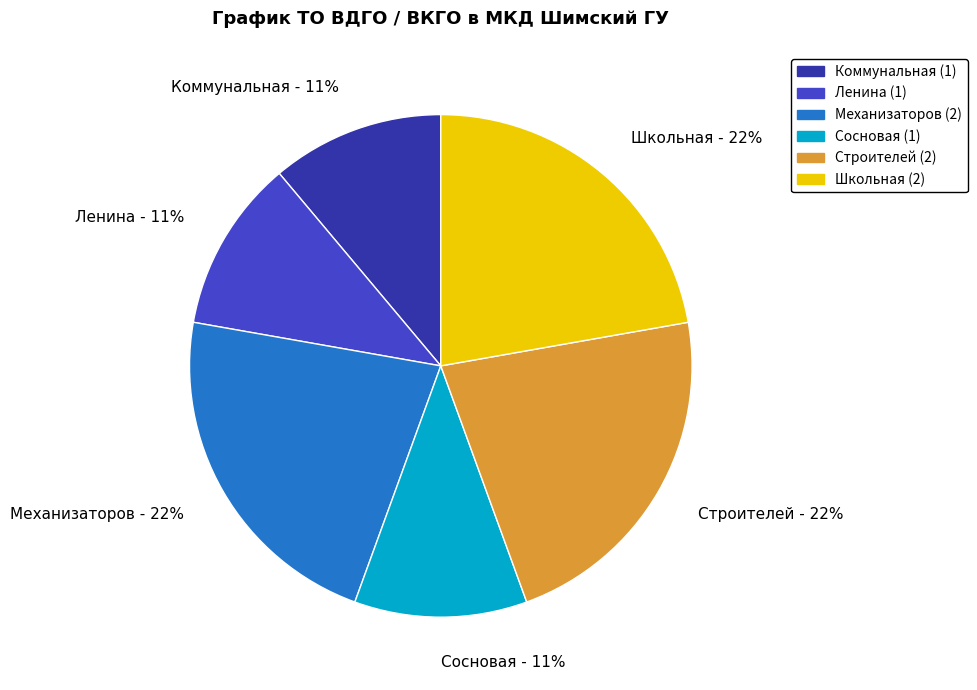

What is the ratio of the value at Строителей - 22% to the value at Школьная - 22%?

1.0